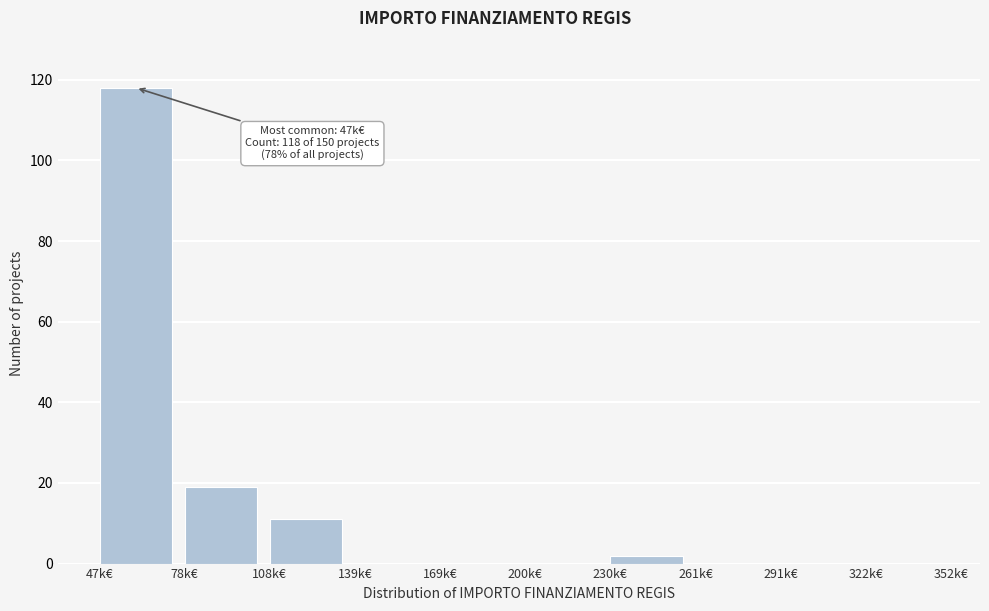

Reading left to right, transcribe all the data shown in this chart.

47k€=118	78k€=19	108k€=11	139k€=0	169k€=0	200k€=0	230k€=2	261k€=0	291k€=0	322k€=0